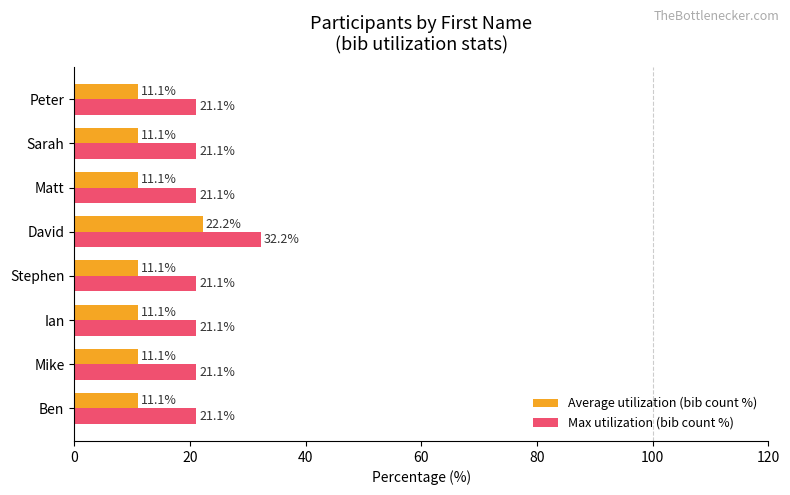

At which category is the sum across all series the highest?

David